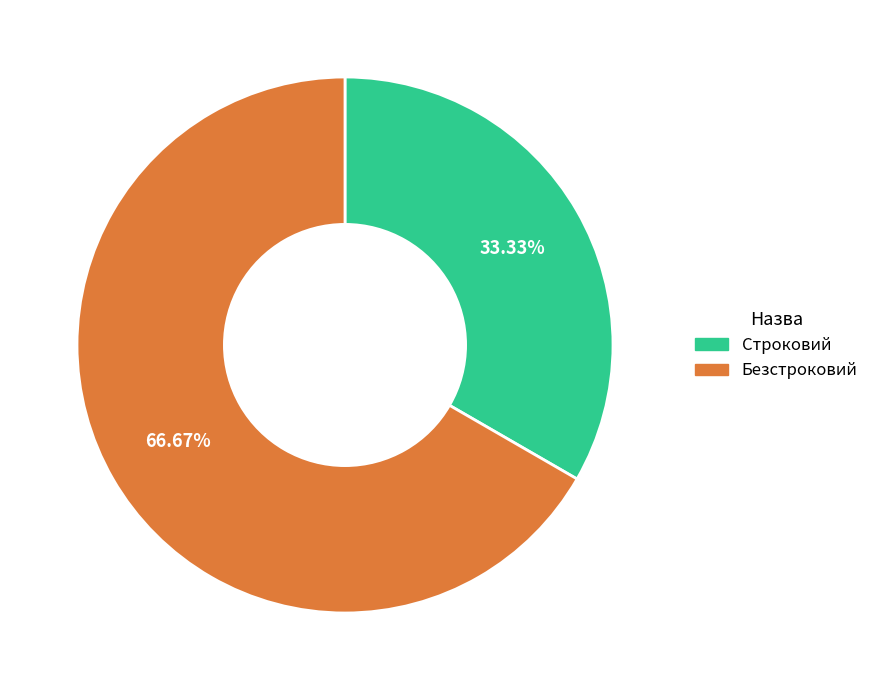

To the nearest percent, what percentage of the pie is Строковий?

33%